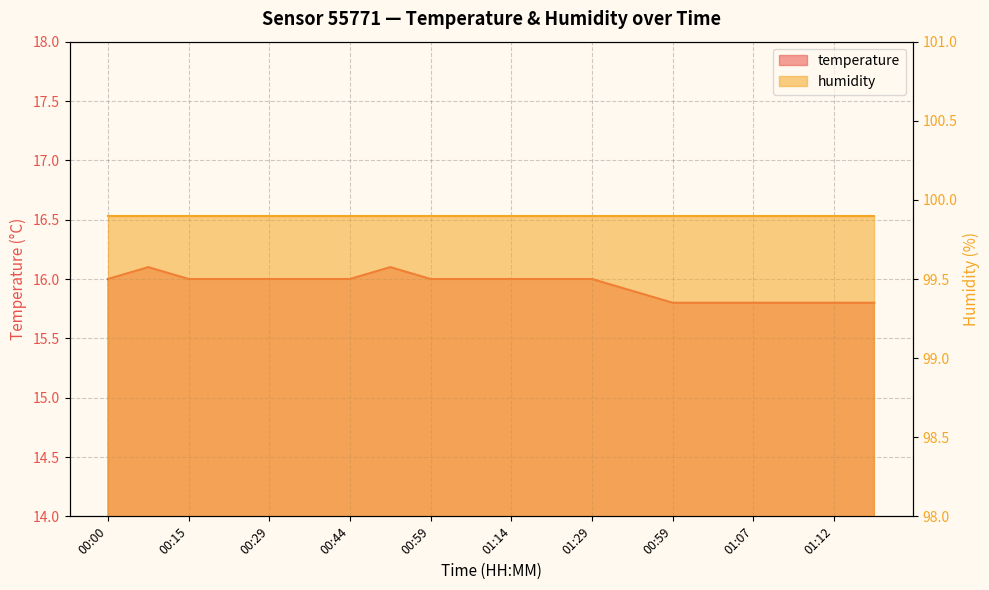

How many points are higher than both their immediate neighbors (excluding endpoints)?

2